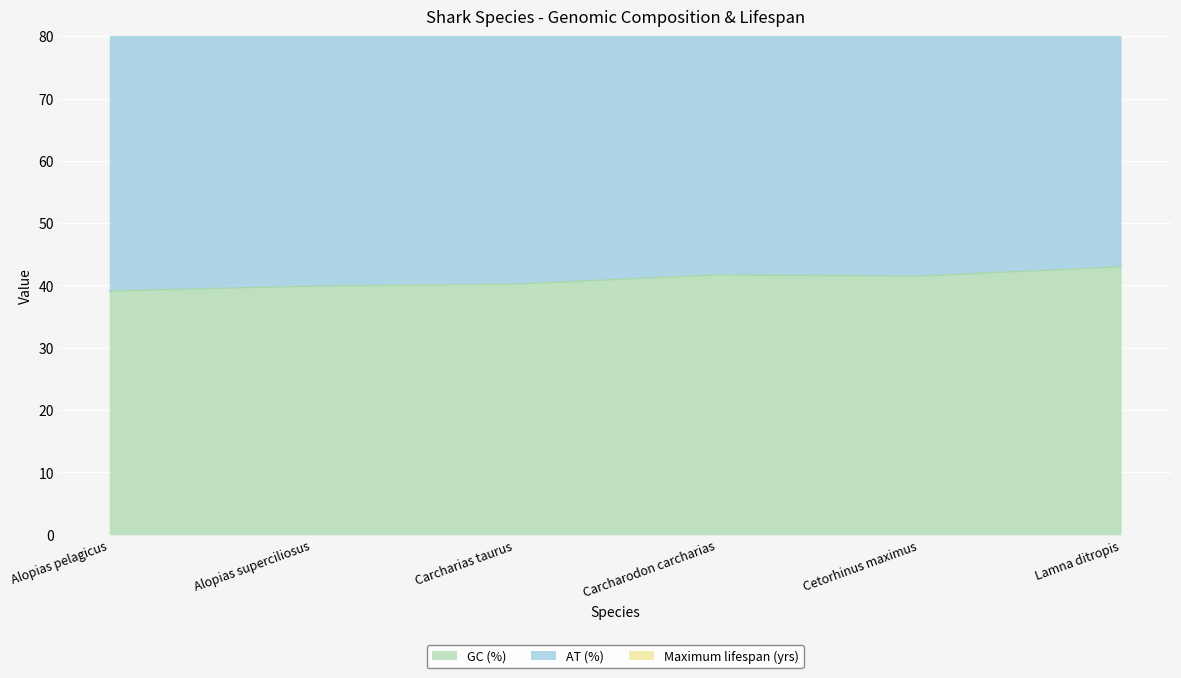

At which category does the chart reach its peak across all series?

Carcharodon carcharias